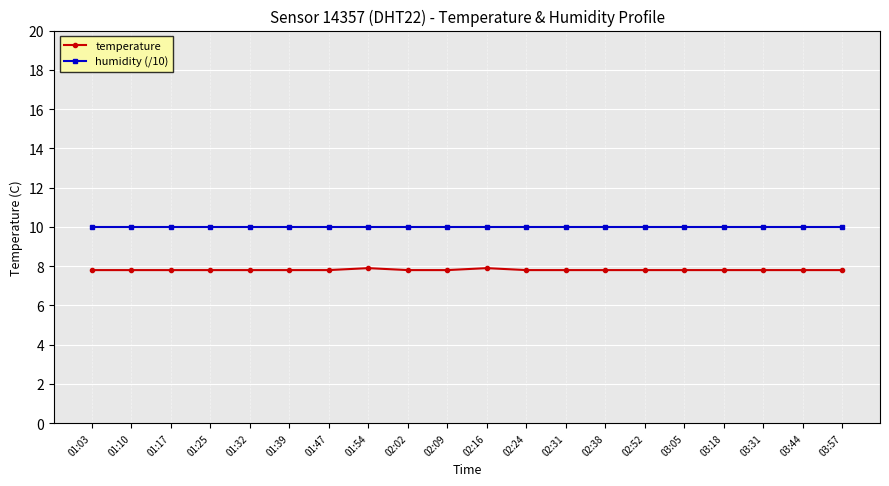

What are all the series names shown in the legend?

temperature, humidity (/10)